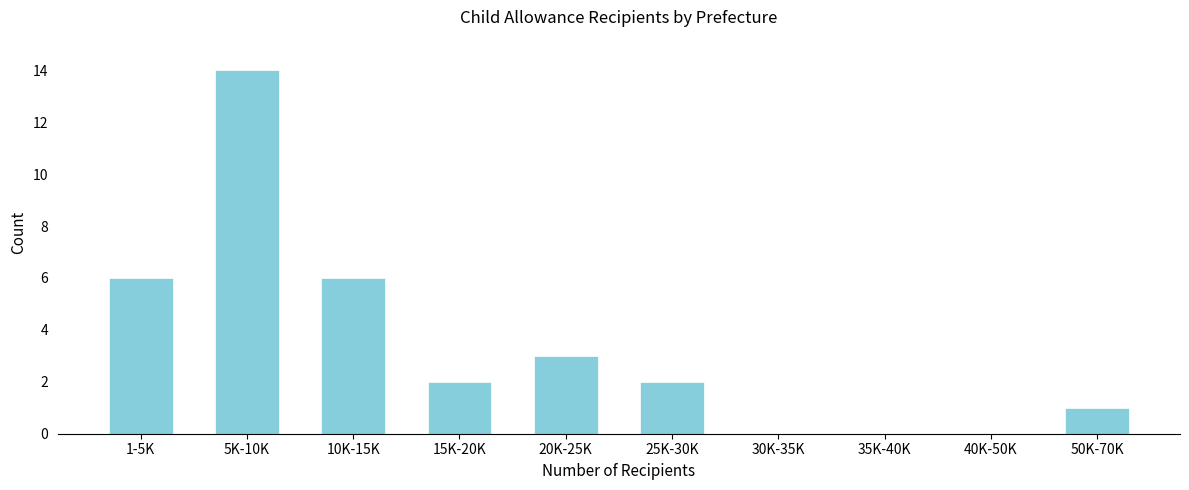

Reading left to right, what are all the values shown in this chart?

1-5K=6	5K-10K=14	10K-15K=6	15K-20K=2	20K-25K=3	25K-30K=2	30K-35K=0	35K-40K=0	40K-50K=0	50K-70K=1